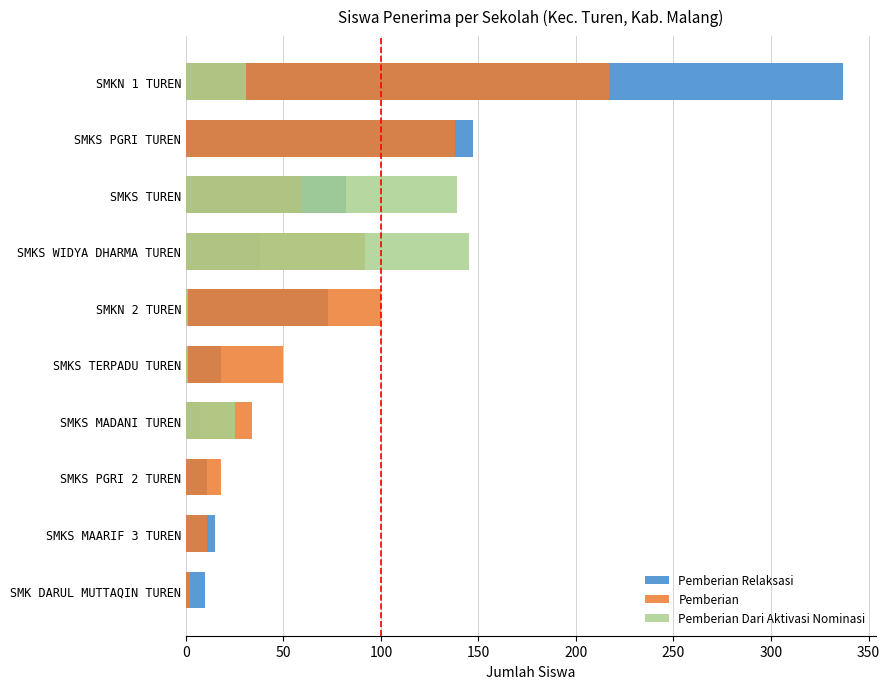

What are all the series names shown in the legend?

Pemberian Relaksasi, Pemberian, Pemberian Dari Aktivasi Nominasi